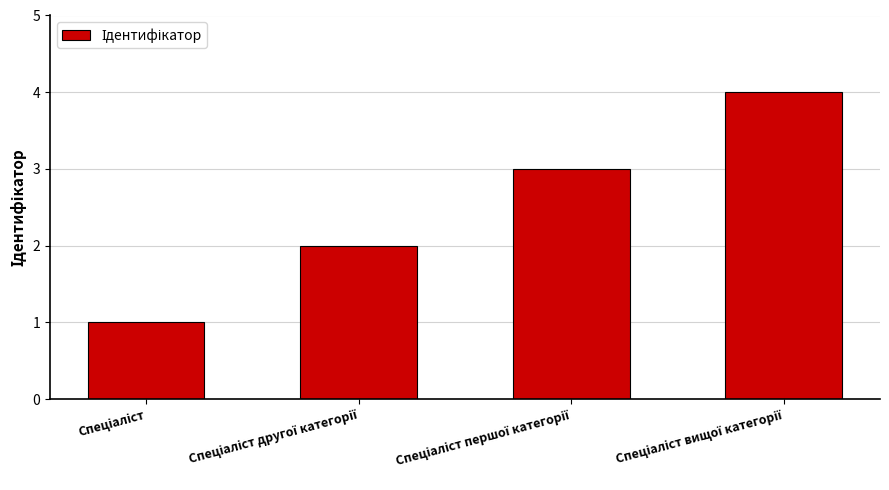

What is the greatest value displayed?

4